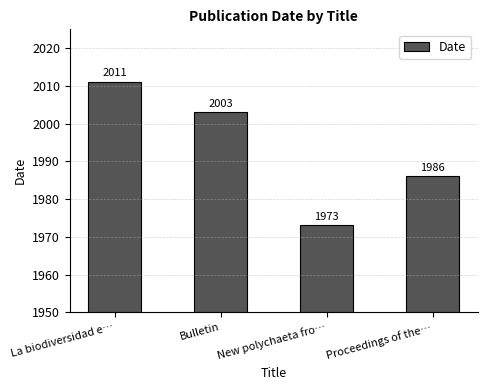

Between La biodiversidad e… and Proceedings of the…, which is larger?

La biodiversidad e…